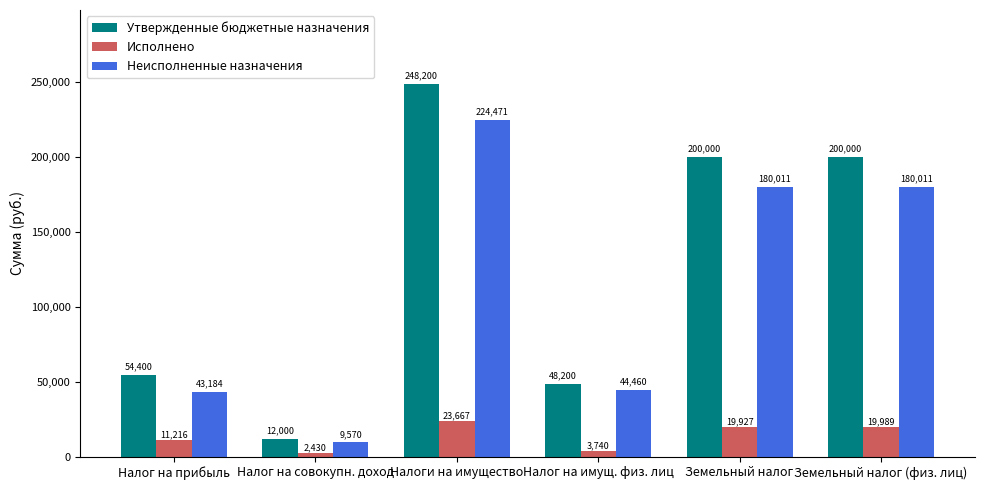

Rank the series by their maximum value, from highest to lowest.

Утвержденные бюджетные назначения, Неисполненные назначения, Исполнено